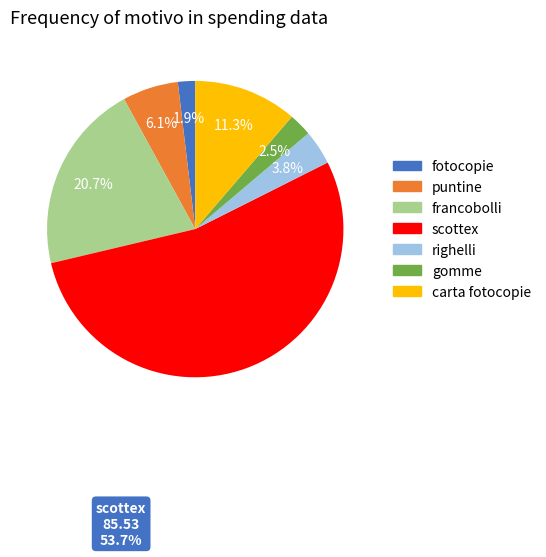

How many slices are in this pie chart?

7